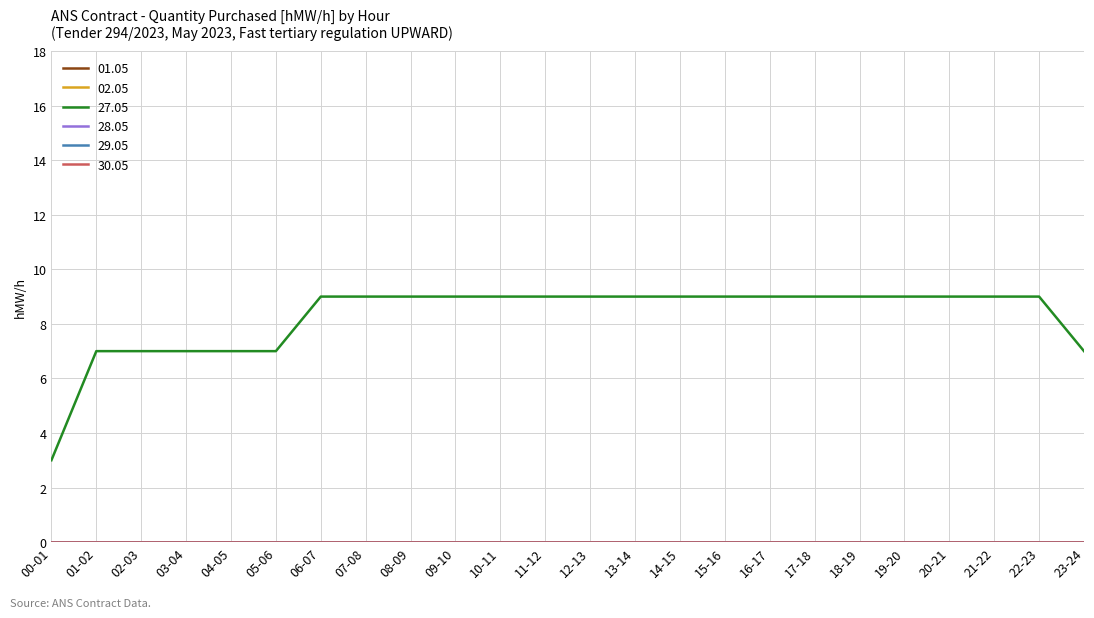

Does the chart display data point markers on the line(s)?

No